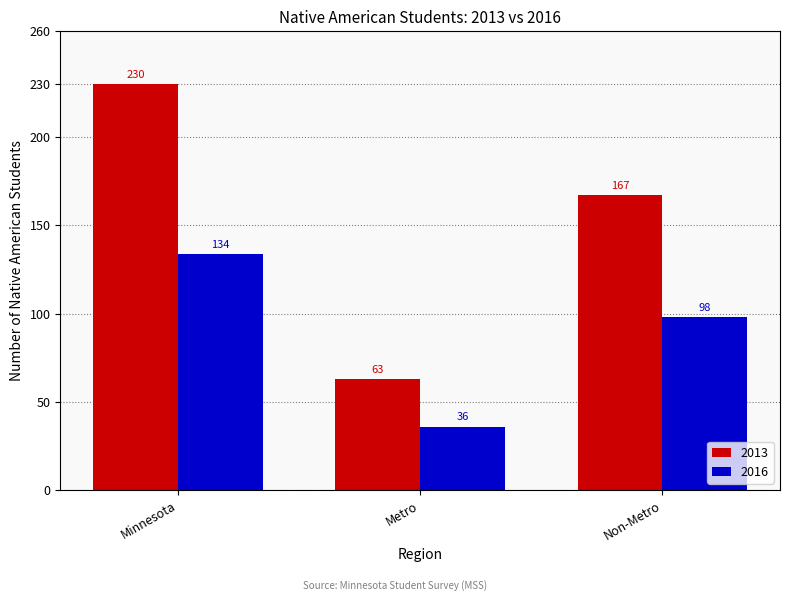

What is the sum of the 2016 values at Non-Metro and Metro?

134